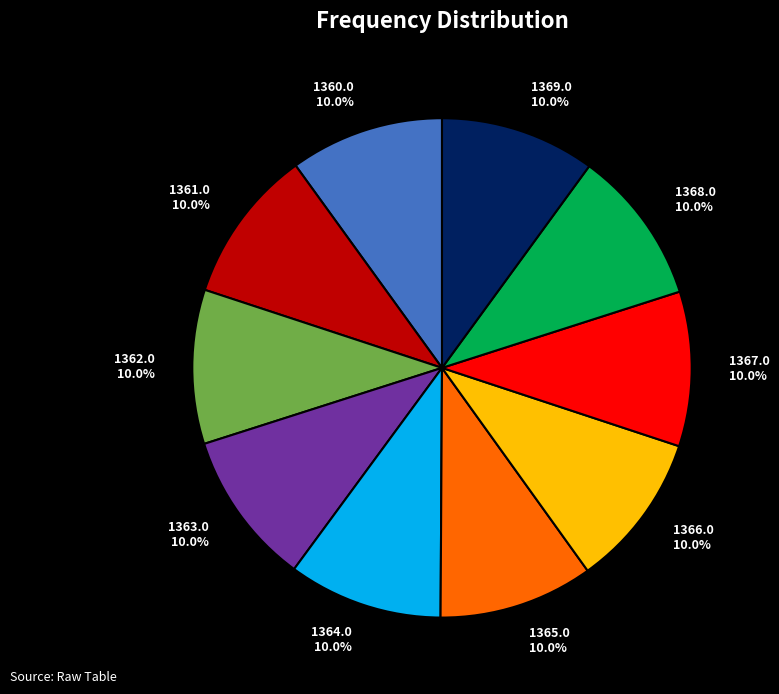

Is 1363.0 the majority of the pie?

No